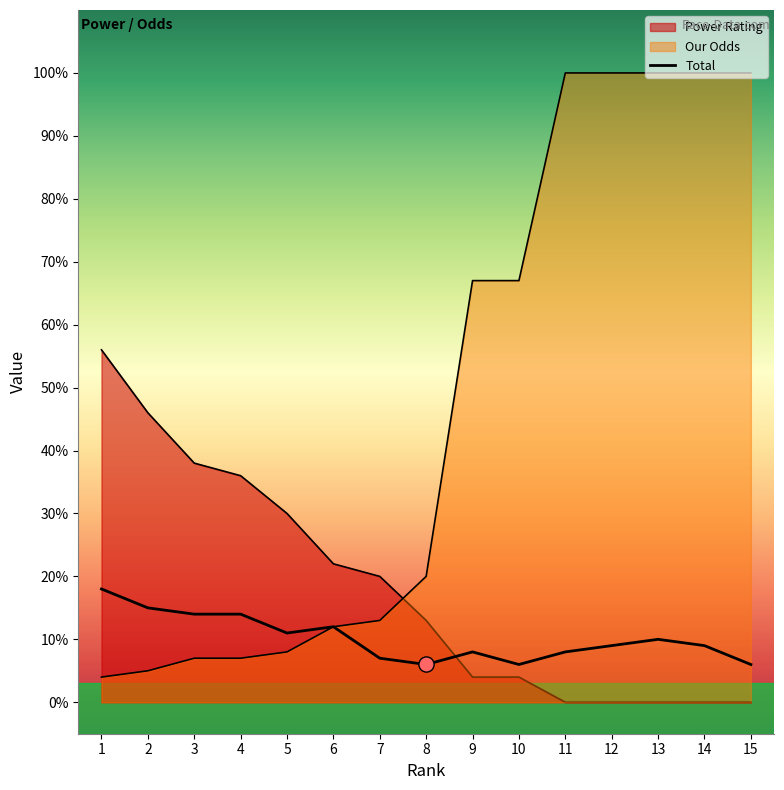

What is the ratio of the value at 5 to the value at 11?

1.4